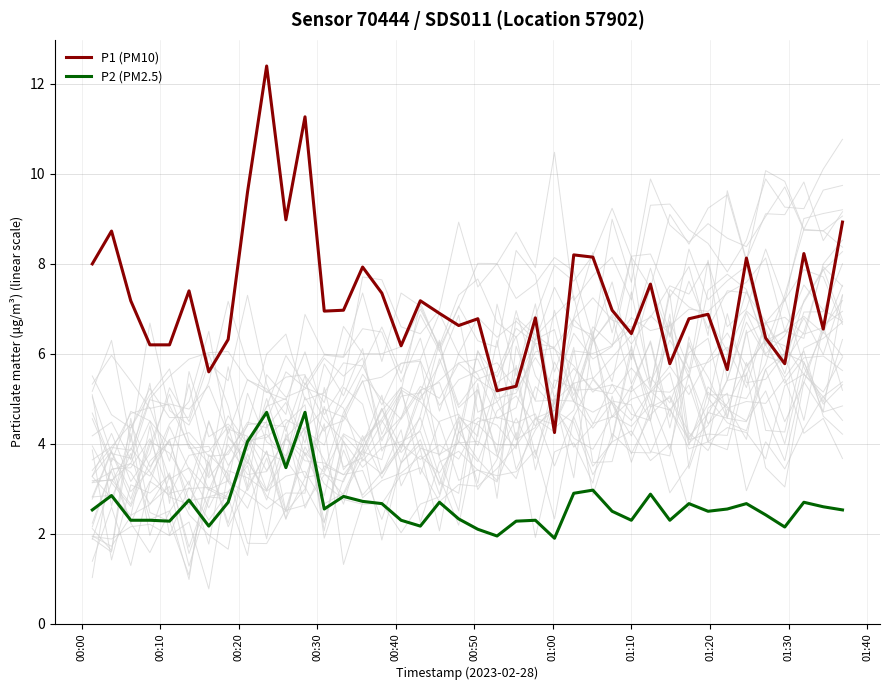

List the series in order of their overall mean, lowest first.

P2 (PM2.5), P1 (PM10)